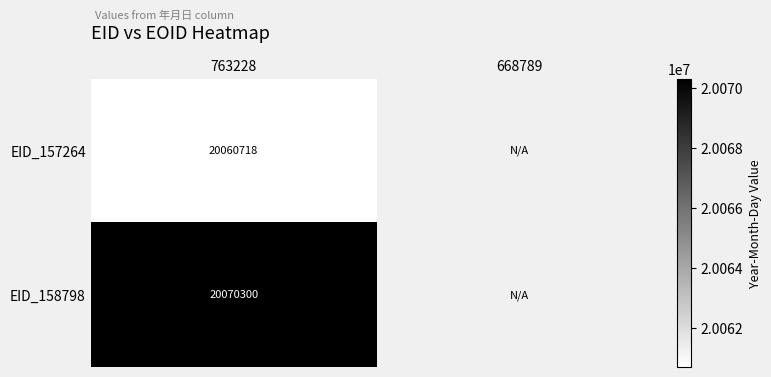

How many categories are shown in the chart?

2